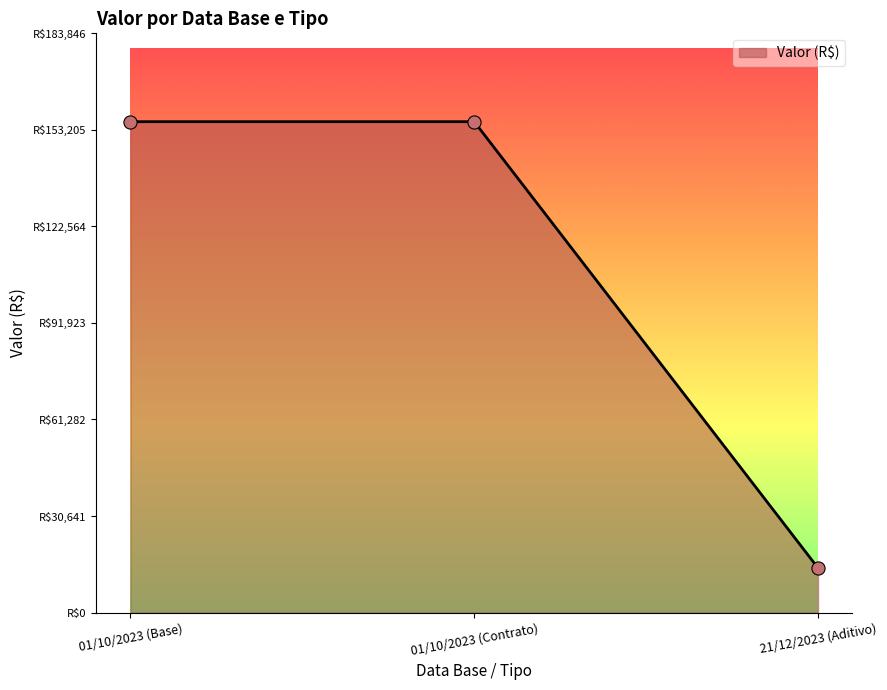

Approximately how many times larger is the value at 01/10/2023 (Contrato) compared to 01/10/2023 (Base)?

1.0